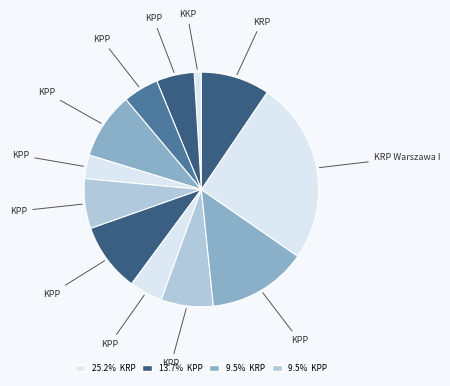

Which category has the biggest portion of the pie?

KRP Warszawa I